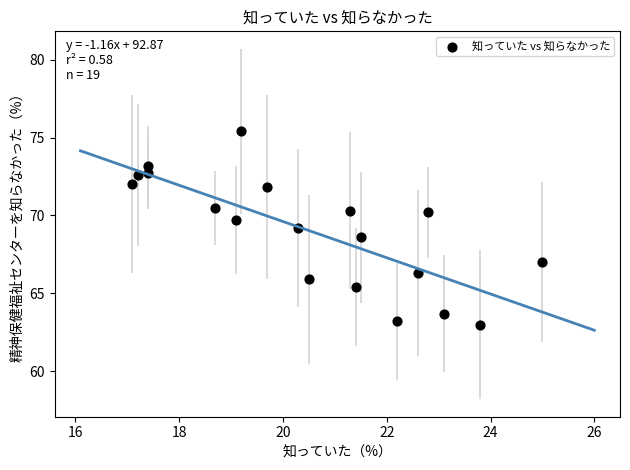

What is the range of X values (max minus min)?

7.9